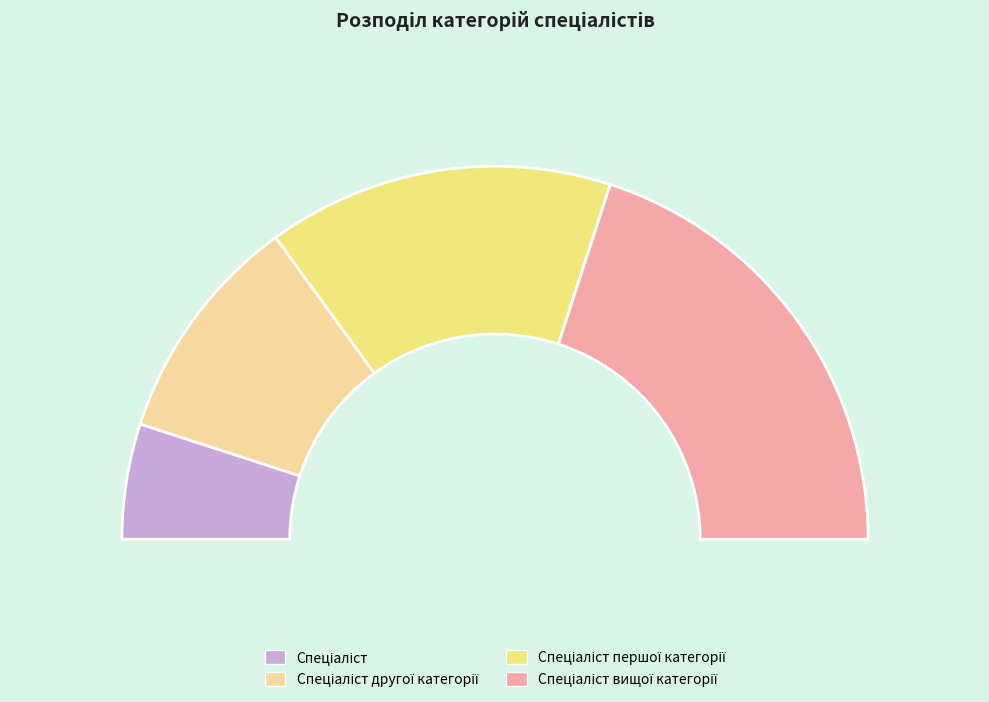

How many segments does this pie chart have?

4